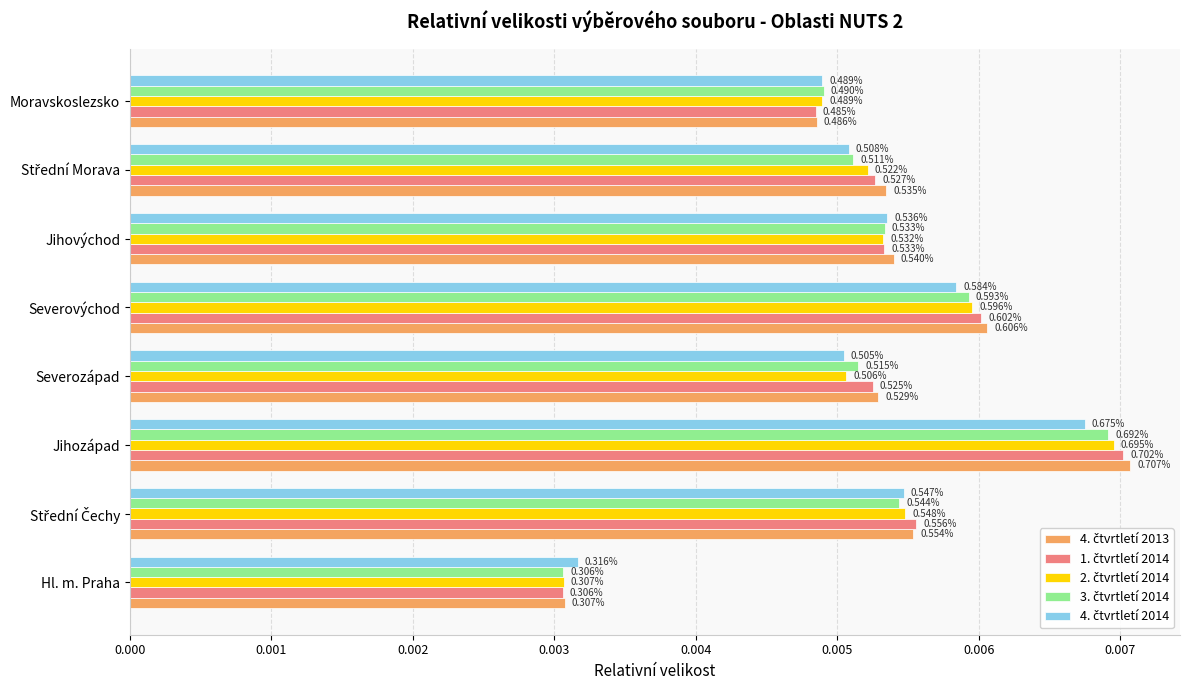

Which series has the largest range (max minus min)?

4. čtvrtletí 2013